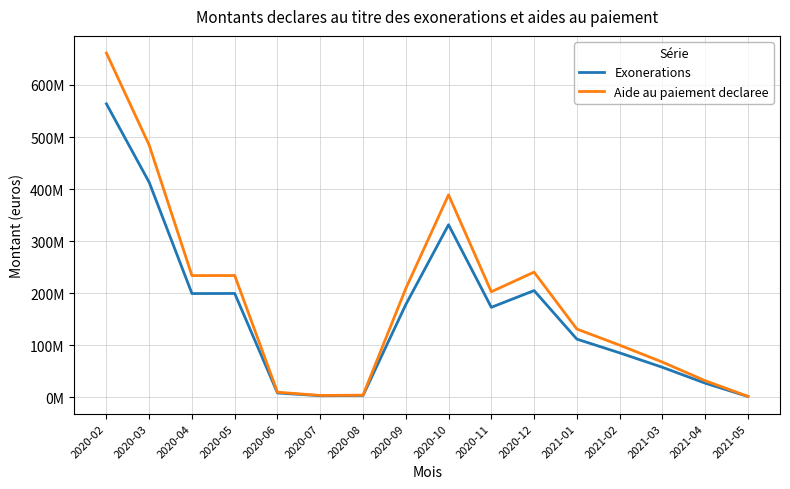

What is the difference between the maximum and minimum values in the Aide au paiement declaree series?

659347278.4